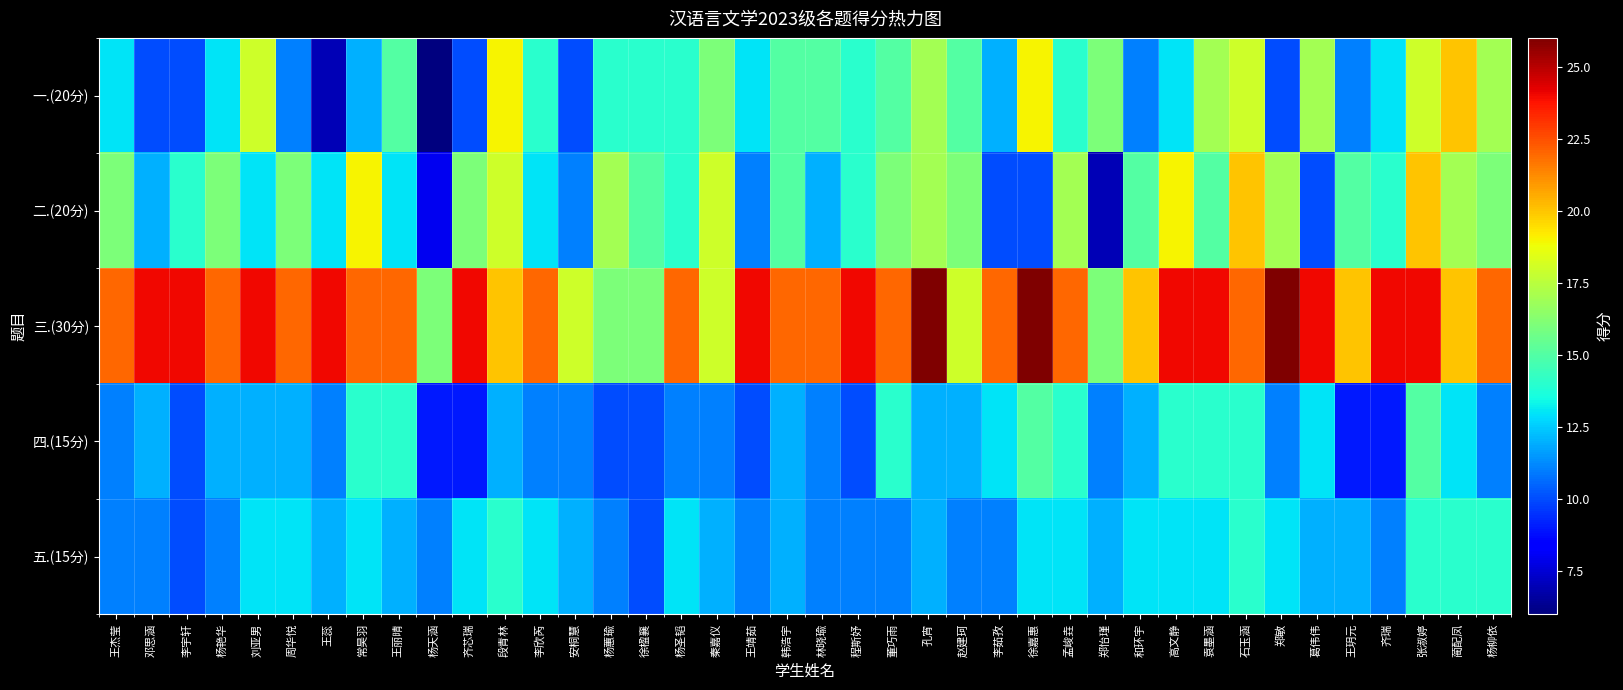

At which category does the chart reach its minimum across all series?

杨天涵